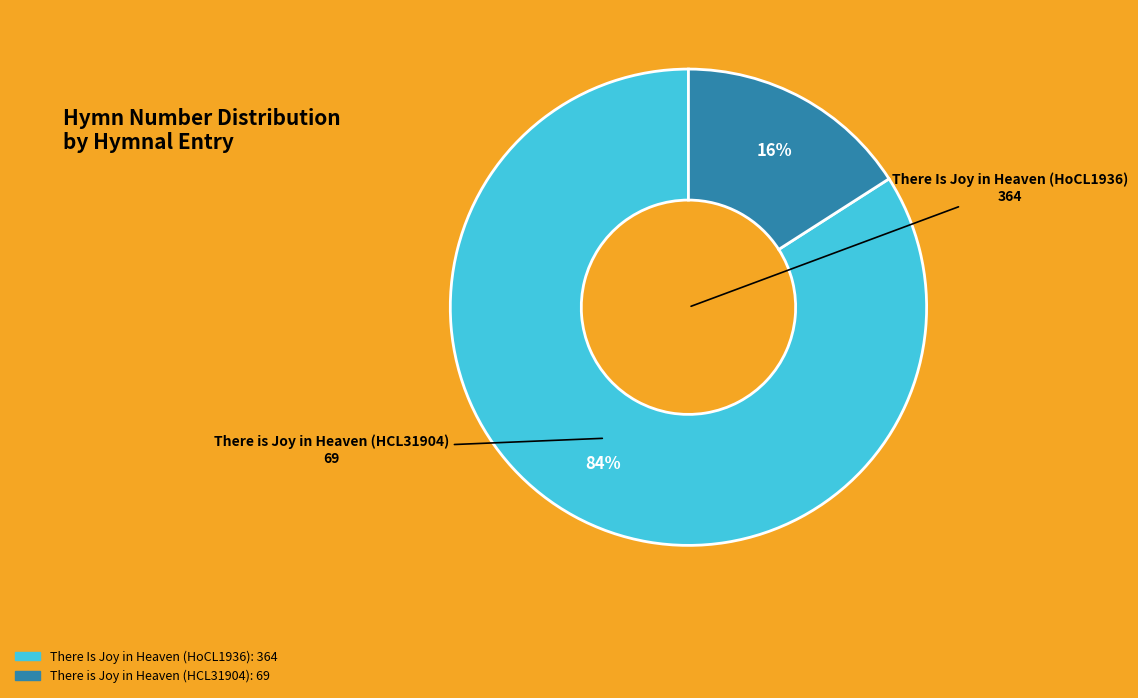

Between There Is Joy in Heaven (HoCL1936) and There is Joy in Heaven (HCL31904), which is larger?

There Is Joy in Heaven (HoCL1936)